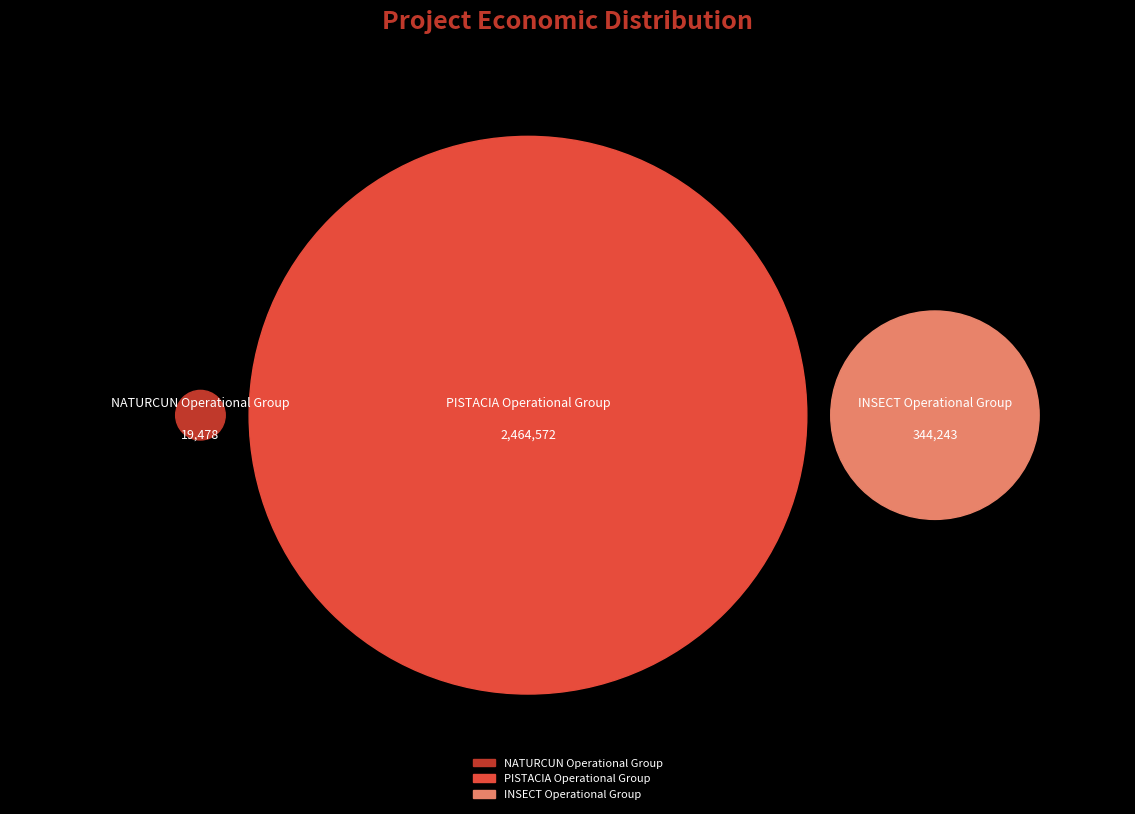

To the nearest percent, what percentage of the pie is INSECT Operational Group?

12%